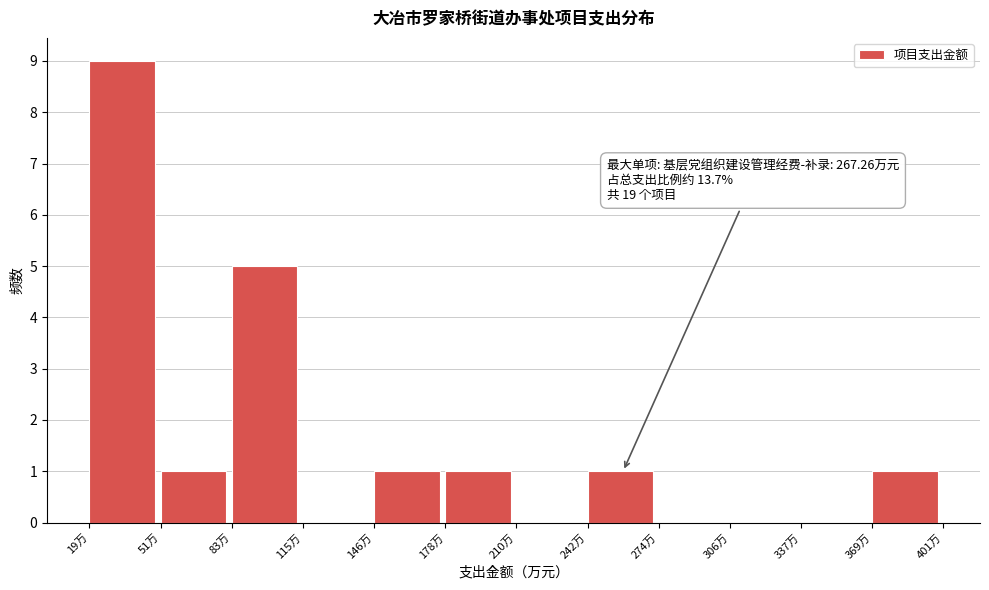

Which range on the x-axis has the tallest bar?

20 to 50